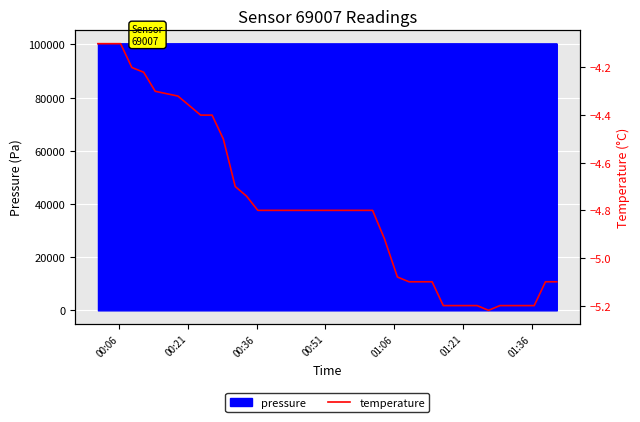

How many lines are shown in the chart?

2